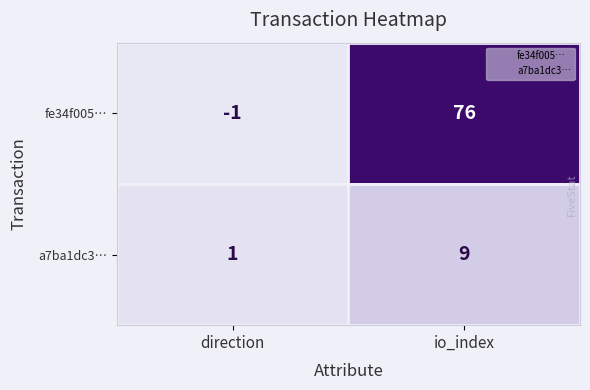

Between direction and io_index, which series saw the biggest shift?

fe34f005…